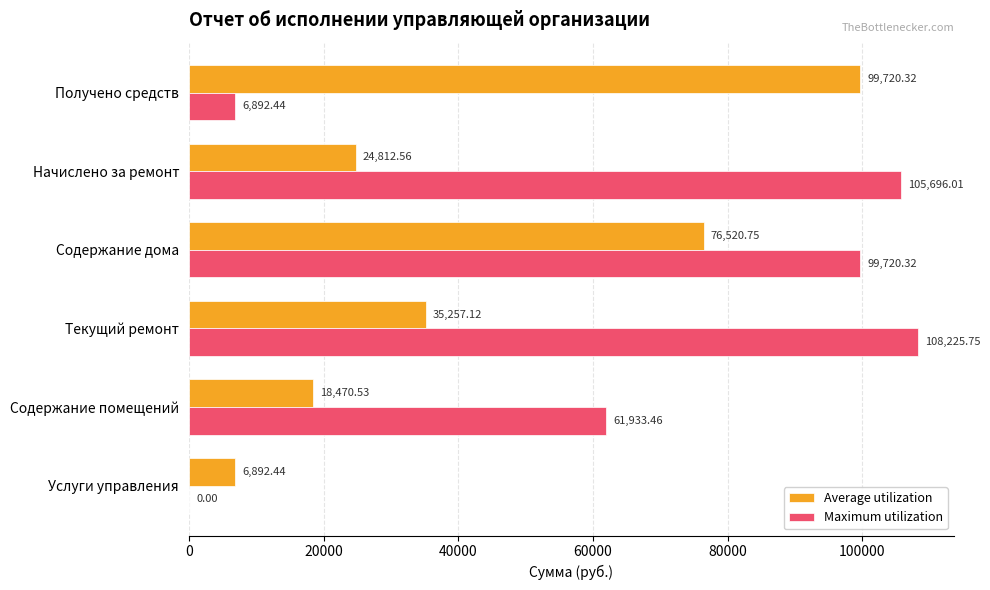

Which series changed the most between Услуги управления and Начислено за ремонт?

Maximum utilization